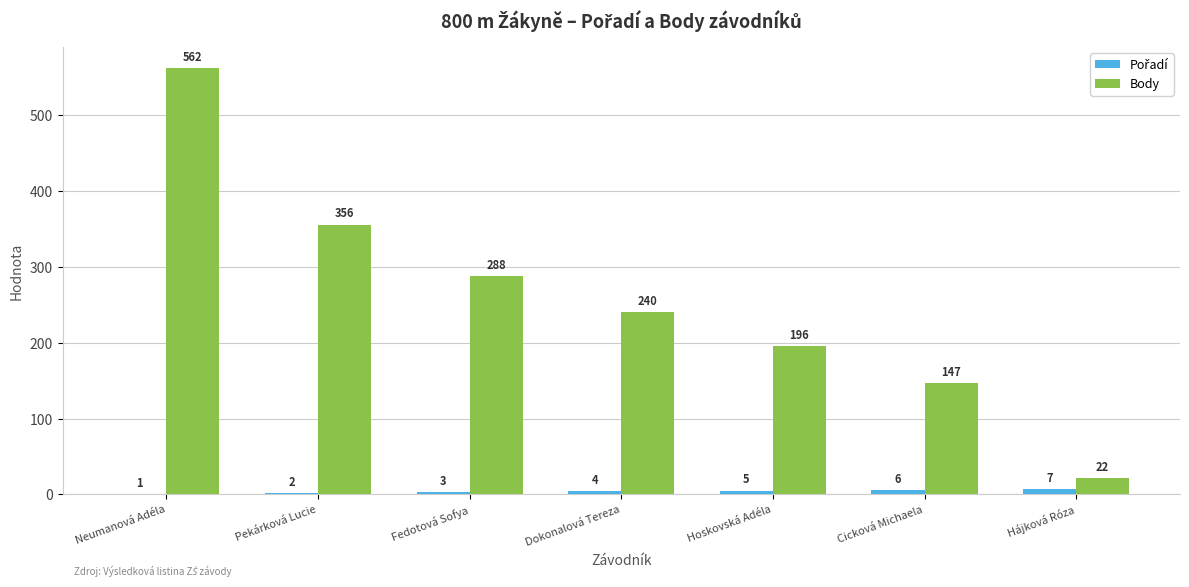

What is the maximum value for Body?

562